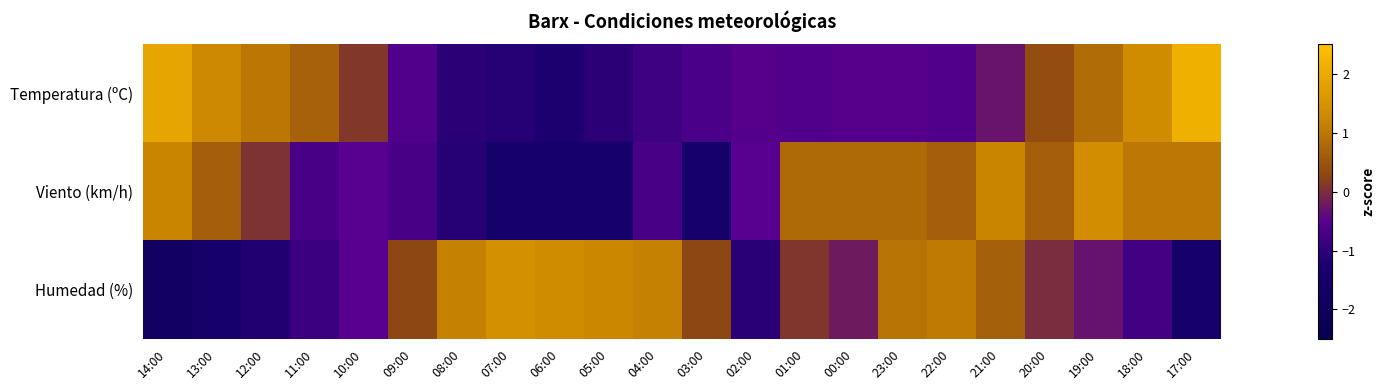

Reading left to right, extract all data points from this chart.

Temperatura (ºC): 14:00=1.9	13:00=1.3	12:00=1.0	11:00=0.7	10:00=0.1	09:00=-0.6	08:00=-1.1	07:00=-1.1	06:00=-1.2	05:00=-1.1	04:00=-0.8	03:00=-0.7	02:00=-0.6	01:00=-0.6	00:00=-0.6	23:00=-0.6	22:00=-0.6	21:00=-0.3	20:00=0.4	19:00=0.8	18:00=1.3	17:00=2.1
Viento (km/h): 14:00=1.2	13:00=0.6	12:00=0.1	11:00=-0.7	10:00=-0.5	09:00=-0.7	08:00=-1.1	07:00=-1.5	06:00=-1.5	05:00=-1.5	04:00=-0.7	03:00=-1.5	02:00=-0.5	01:00=0.8	00:00=0.8	23:00=0.8	22:00=0.6	21:00=1.2	20:00=0.6	19:00=1.4	18:00=1.0	17:00=1.0
Humedad (%): 14:00=-1.7	13:00=-1.5	12:00=-1.2	11:00=-0.9	10:00=-0.5	09:00=0.3	08:00=1.1	07:00=1.4	06:00=1.3	05:00=1.2	04:00=1.1	03:00=0.3	02:00=-1.1	01:00=0.1	00:00=-0.2	23:00=0.9	22:00=1.0	21:00=0.7	20:00=-0.0	19:00=-0.3	18:00=-0.8	17:00=-1.5